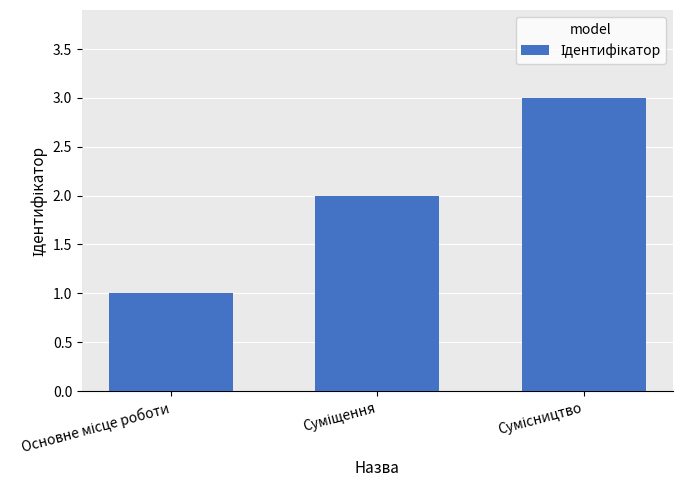

What is the sum of all values?

6